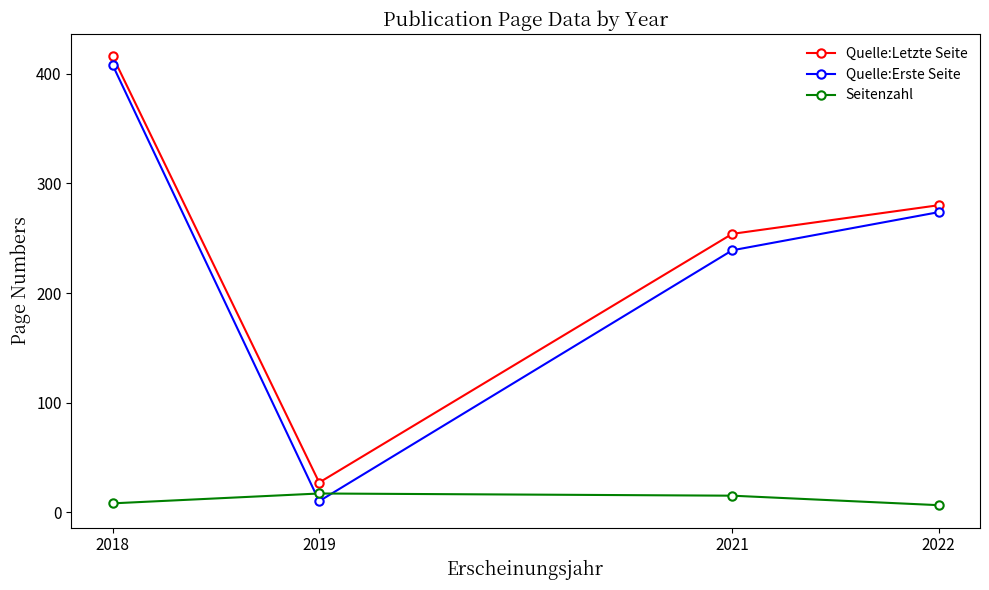

List the labels in order of Quelle:Erste Seite value, smallest first.

2019, 2021, 2022, 2018